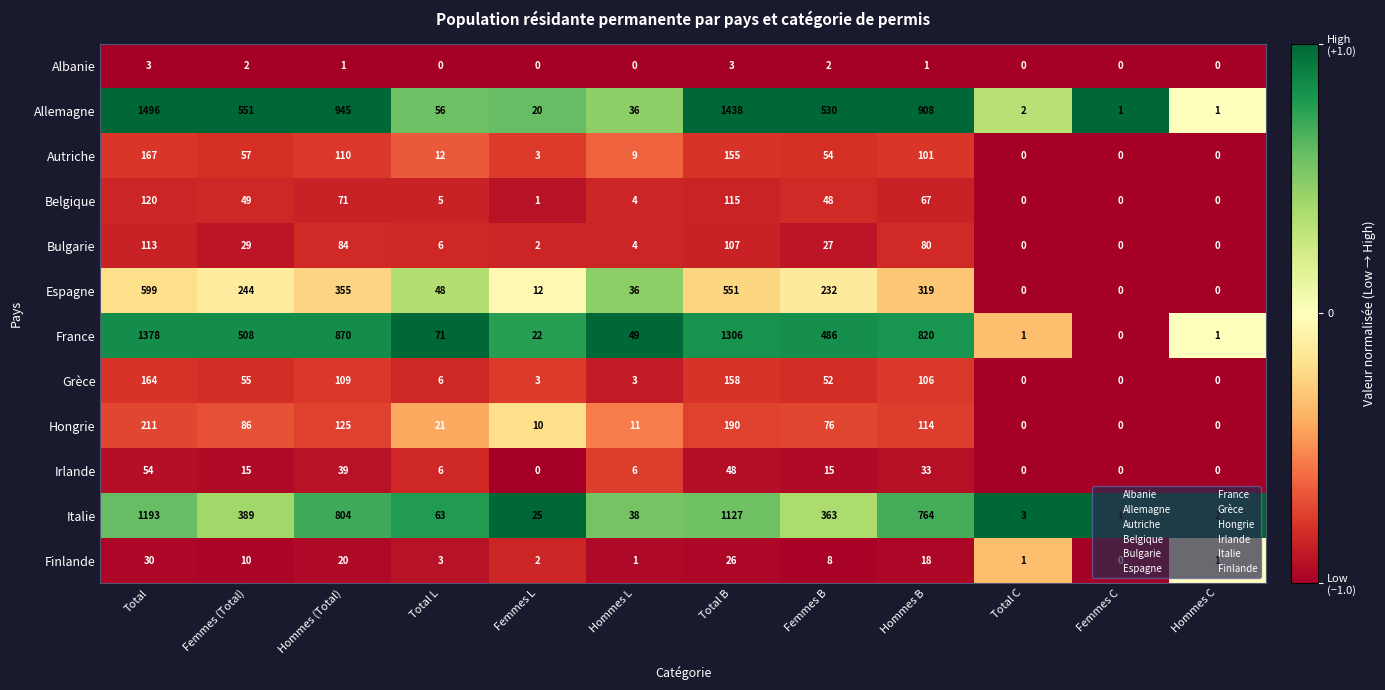

What is the highest value of the Allemagne series?

1496